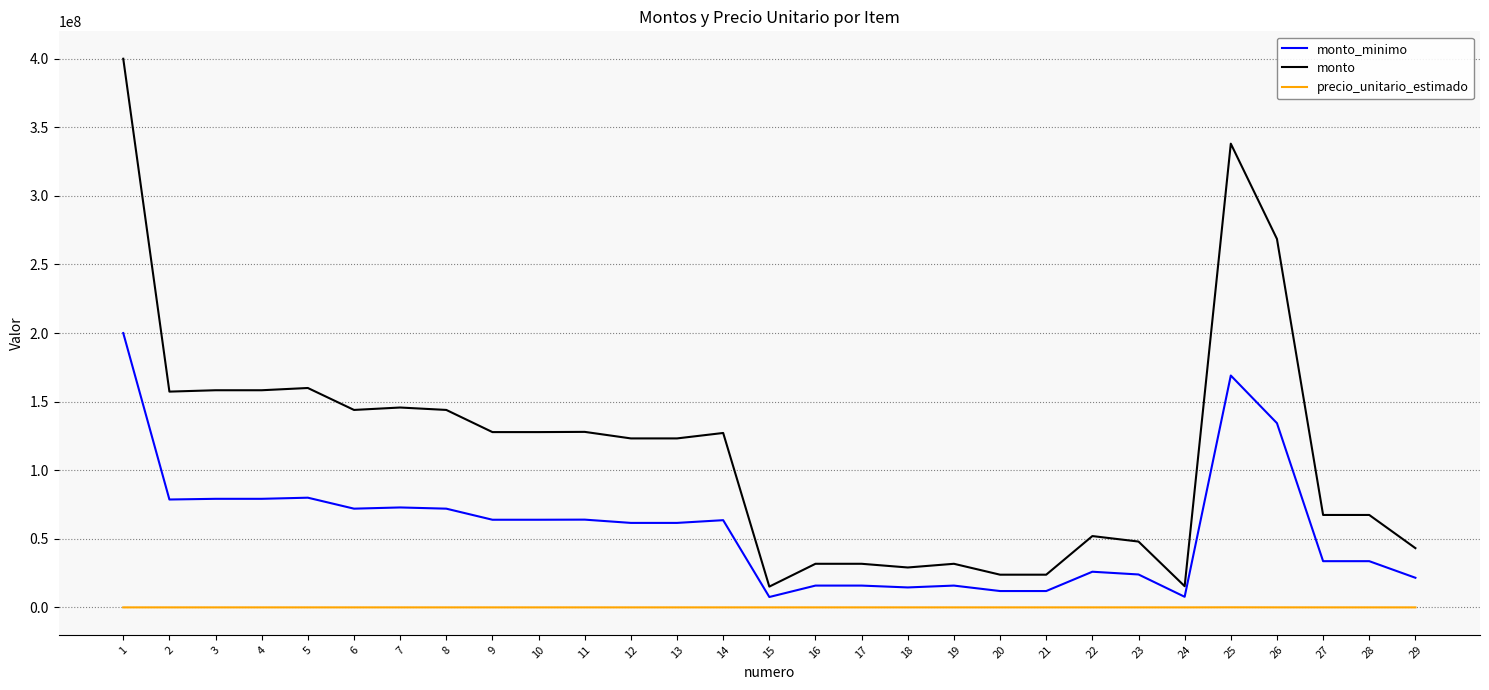

True or false: precio_unitario_estimado and monto intersect in this chart.

False